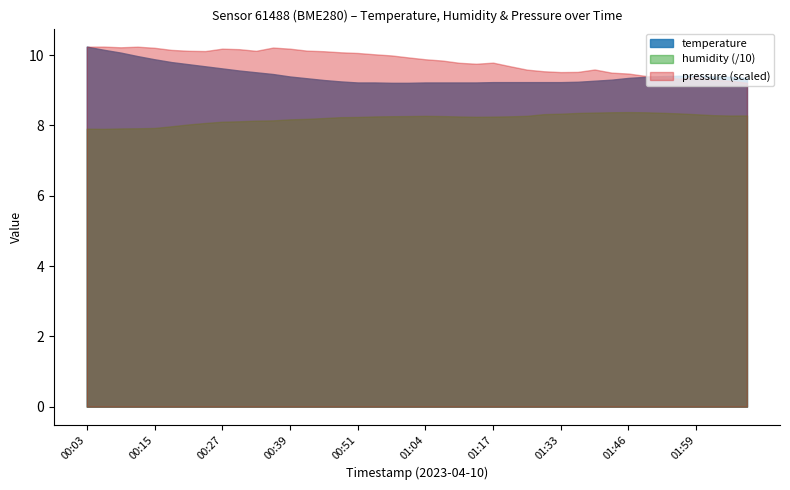

Where is the data nearest to the value 9?

00:57